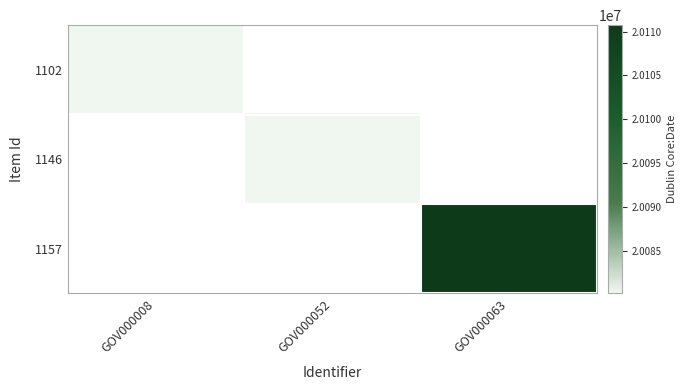

At which label does 1102 reach its peak?

GOV000008